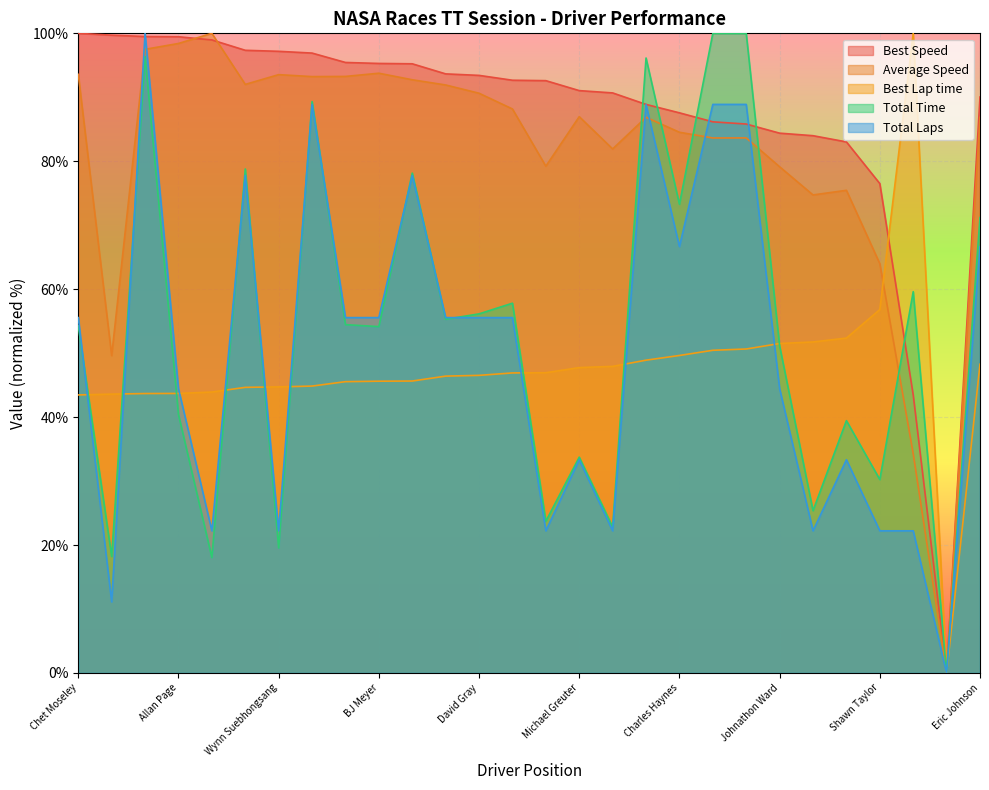

How many positive values does the Best Lap time series have?

27